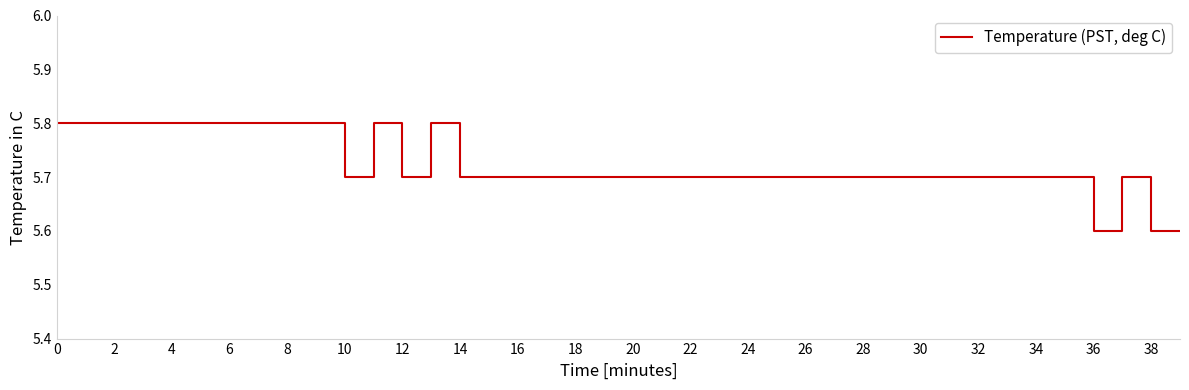

What is the minimum value shown in the chart?

5.6